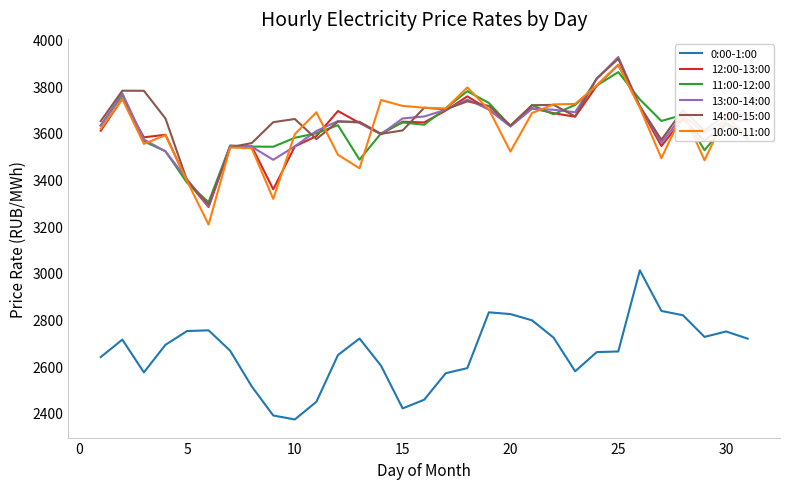

True or false: 0:00-1:00 and 14:00-15:00 cross at least once.

False